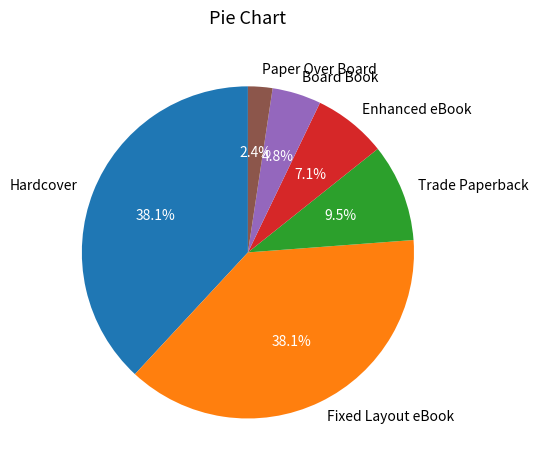

Is it true that Enhanced eBook is 18% of the pie?

False